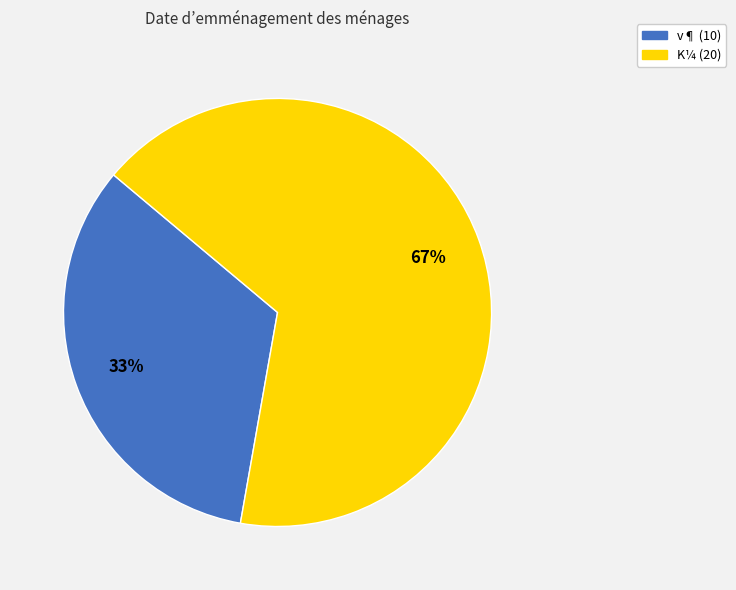

Is the sum of K¼ (20) and v¶ (10) greater than half?

Yes